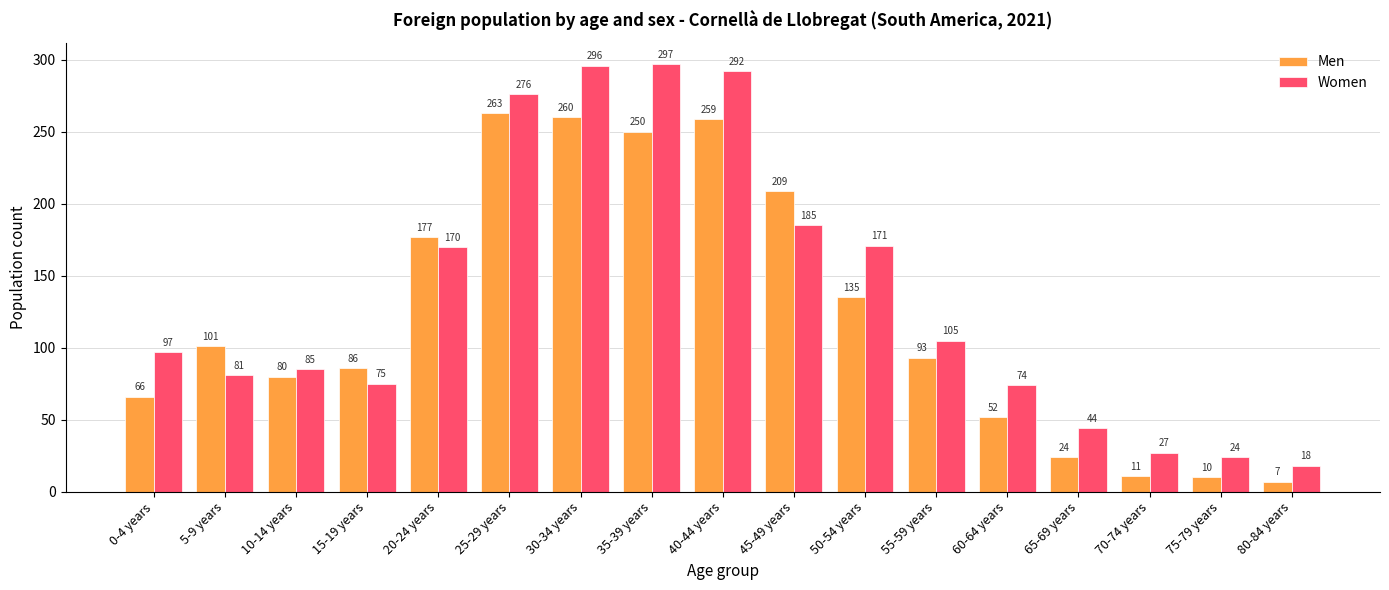

What value does the Men series have at 35-39 years, to the nearest 10?

250